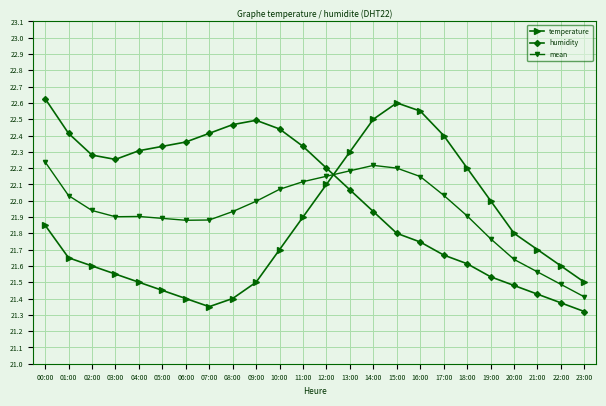

At 15:00, list the series in order from largest to smallest.

temperature, mean, humidity